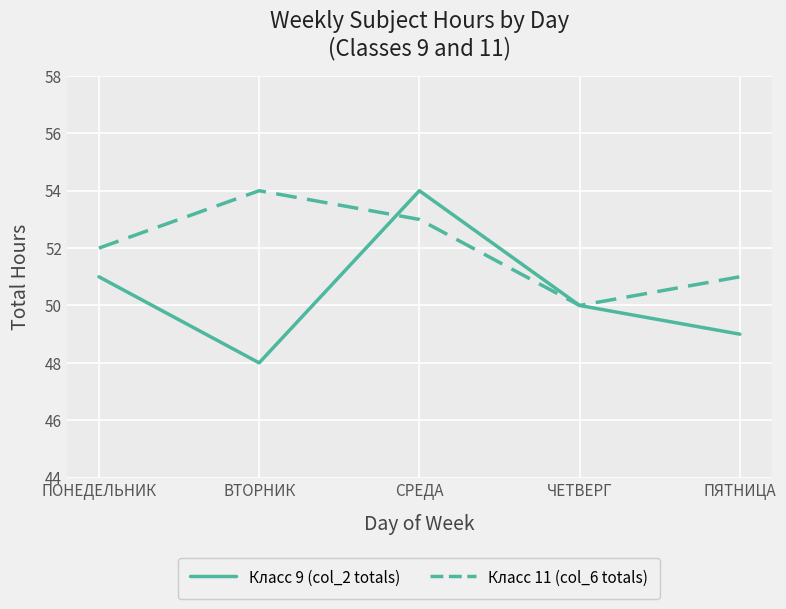

Does the chart have visible grid lines?

Yes